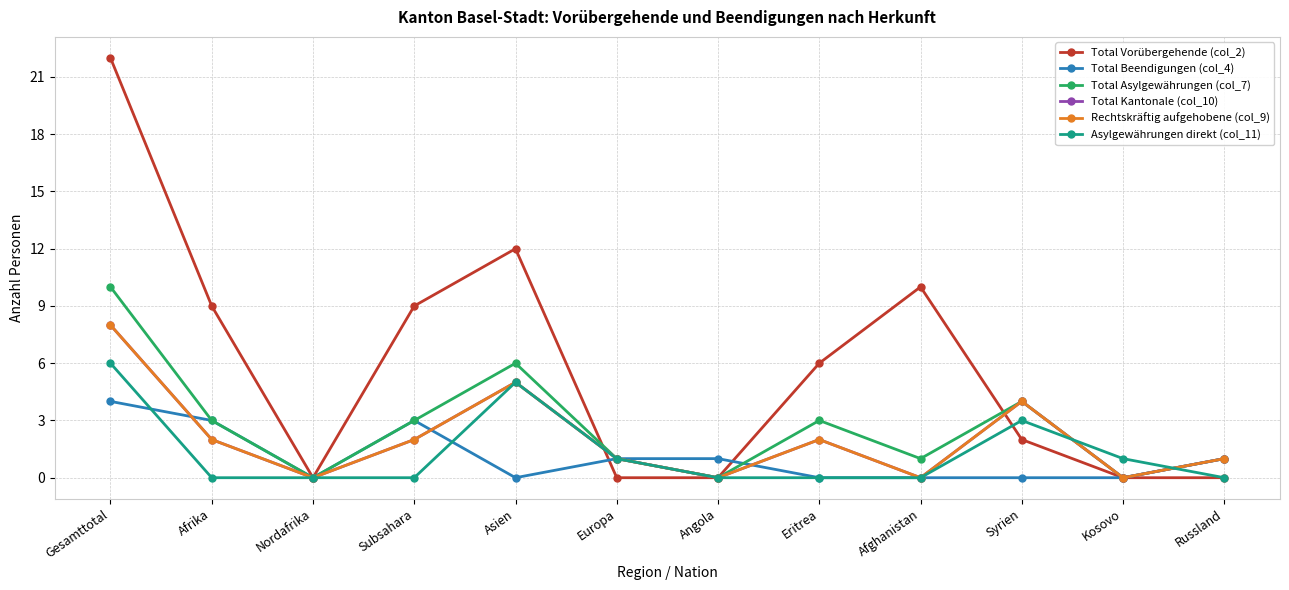

Is the value of Rechtskräftig aufgehobene (col_9) at Nordafrika greater than the value of Total Kantonale (col_10) at Subsahara?

No